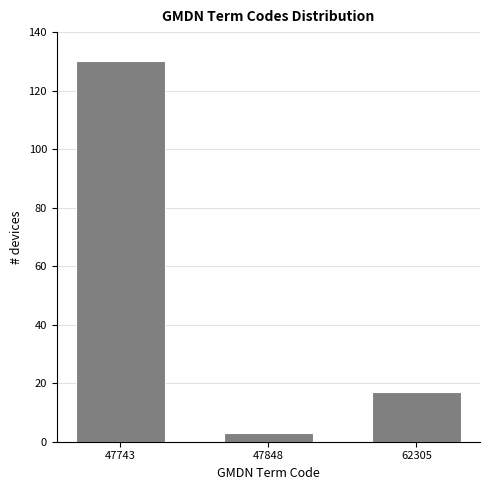

Reading left to right, list all the values displayed in this chart.

47743=130	47848=3	62305=17